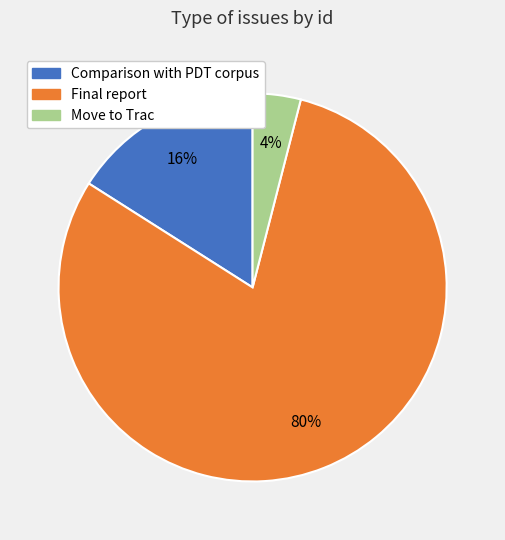

True or false: Comparison with PDT corpus accounts for 8% of the total.

False